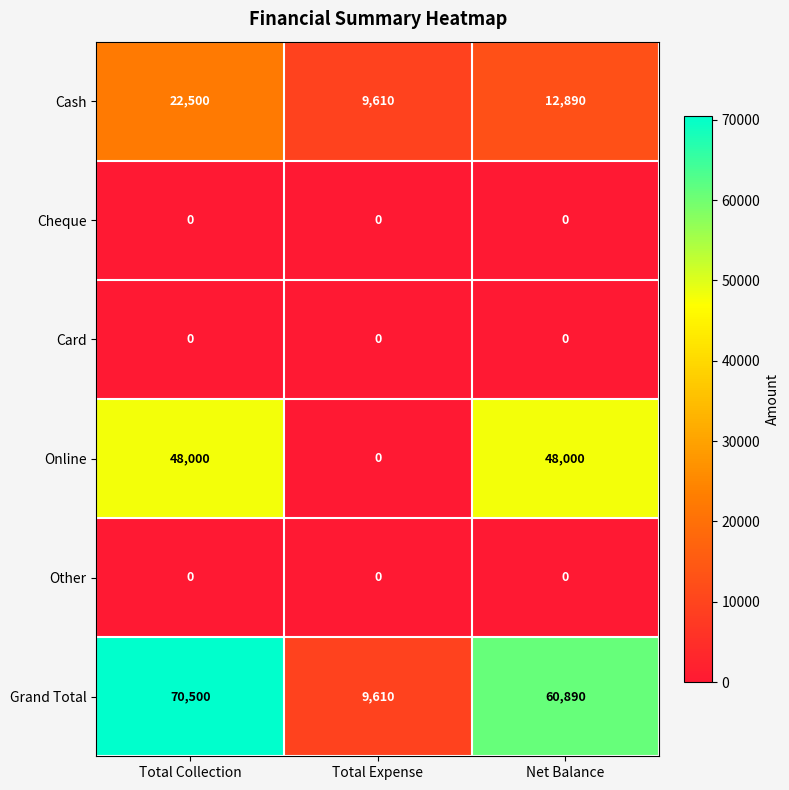

Rank the categories by Grand Total value from lowest to highest.

Total Expense, Net Balance, Total Collection